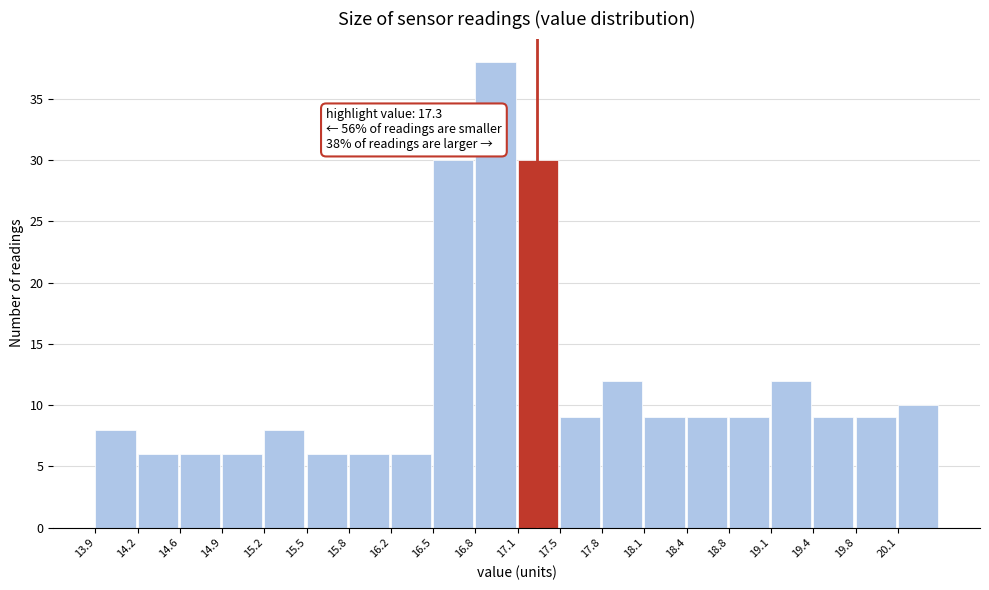

Which range on the x-axis has the tallest bar?

16.825 to 17.150